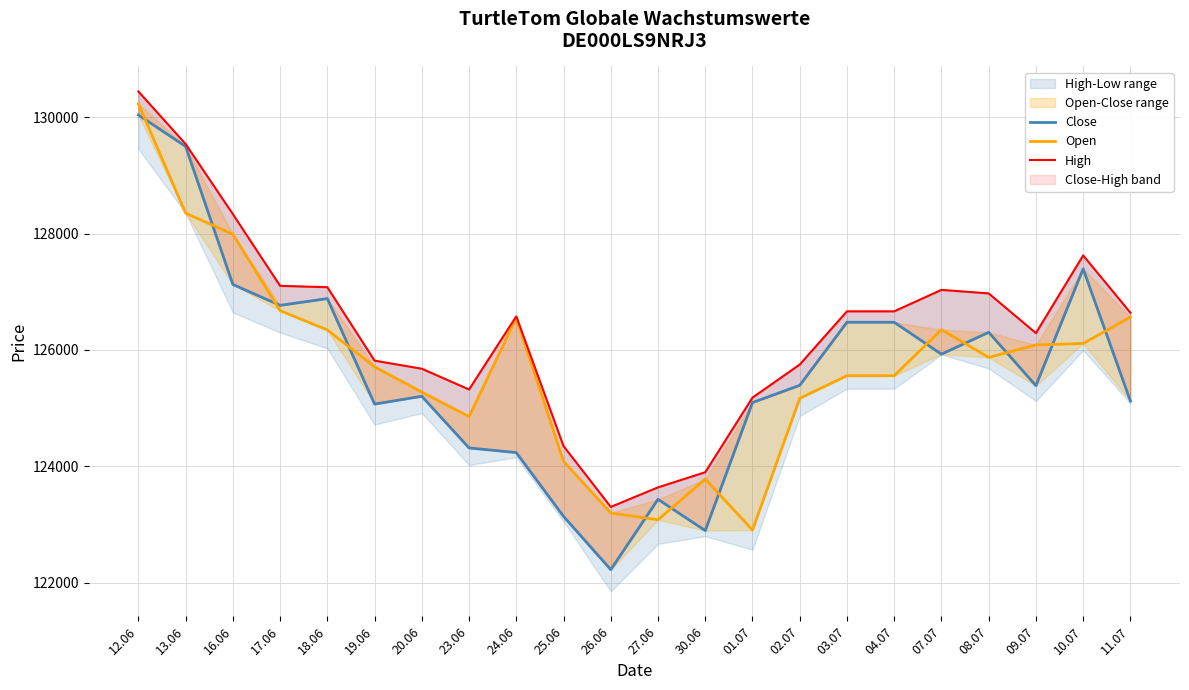

Is it true that Close equals 72257 at 04.07?

False